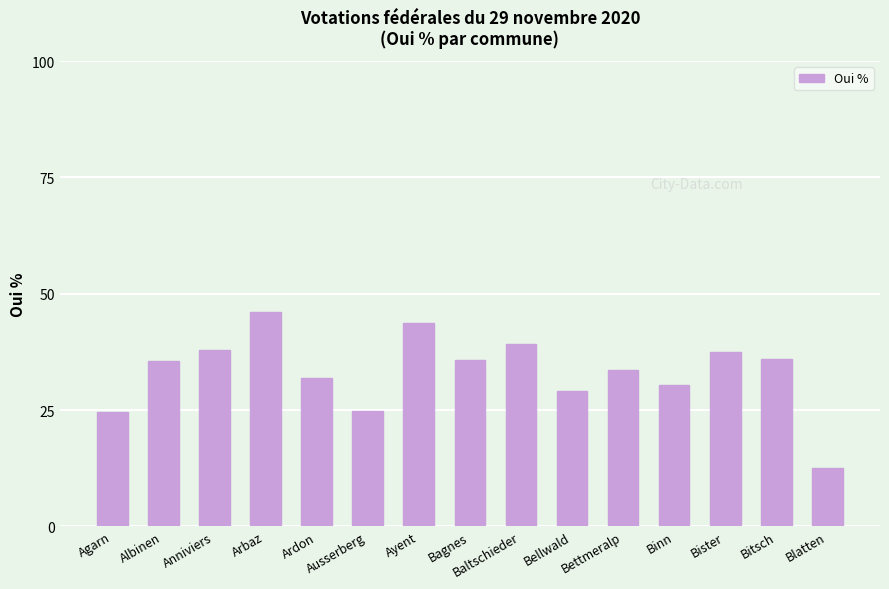

What is the label of the 5th bar from the left?

Ardon